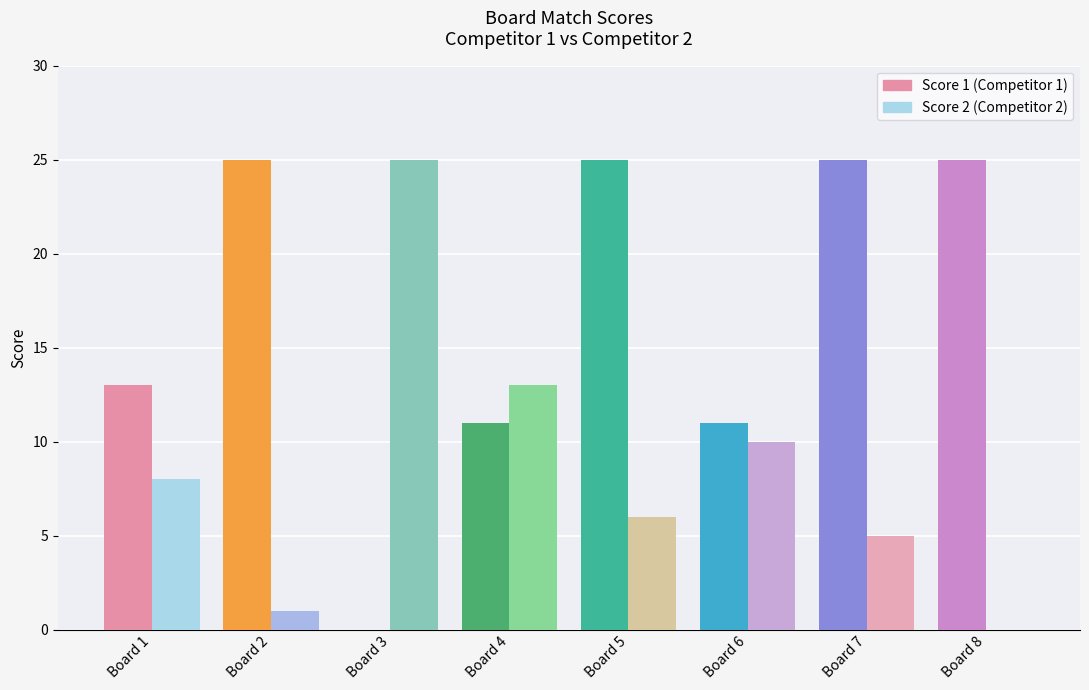

What is the sum of the Score 2 values at Board 7 and Board 1?

13